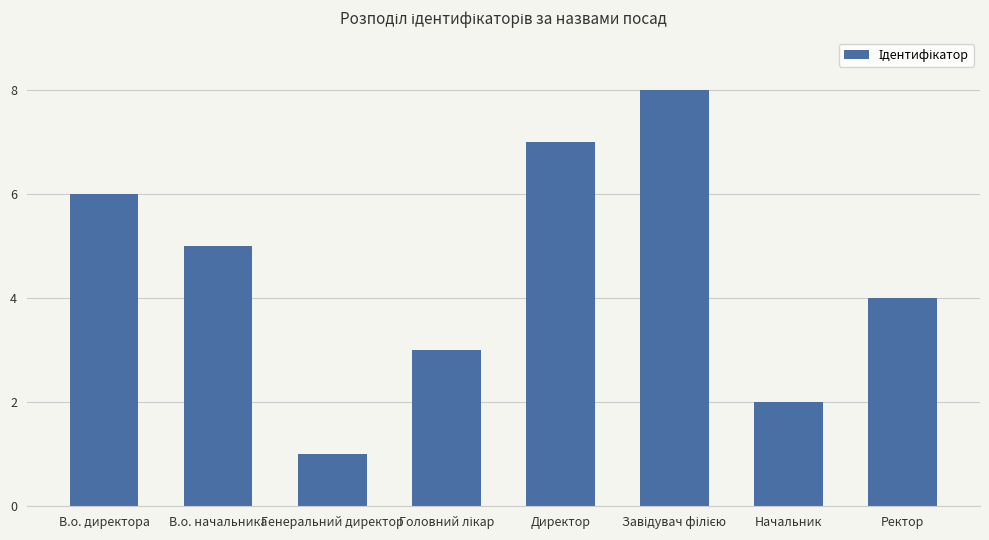

Is it true that the value at Ректор is 6?

False